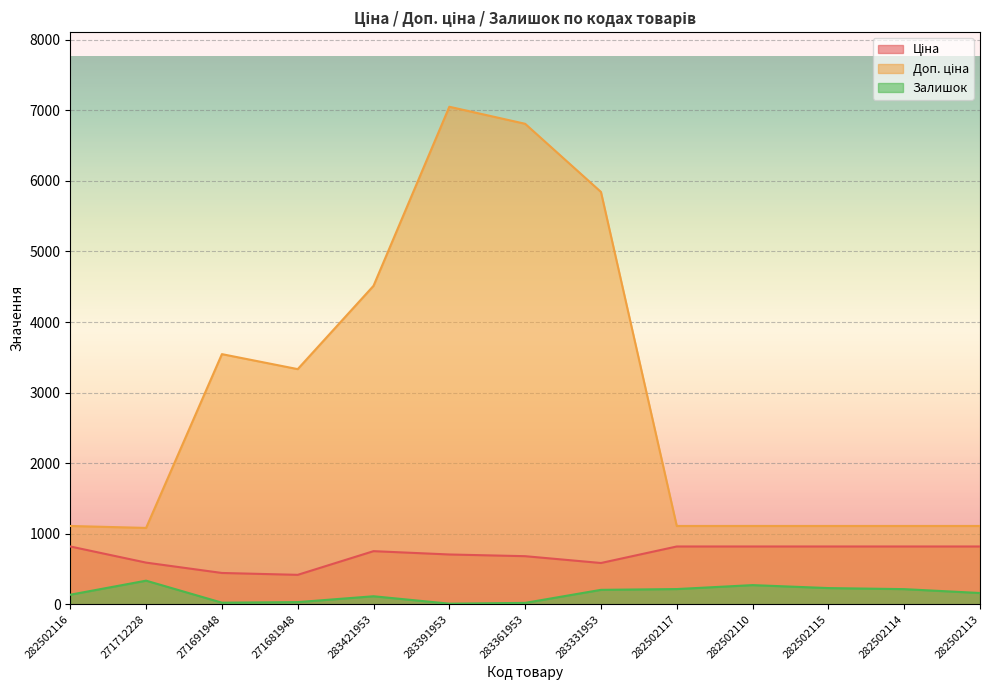

At which category is the sum across all series the highest?

283391953